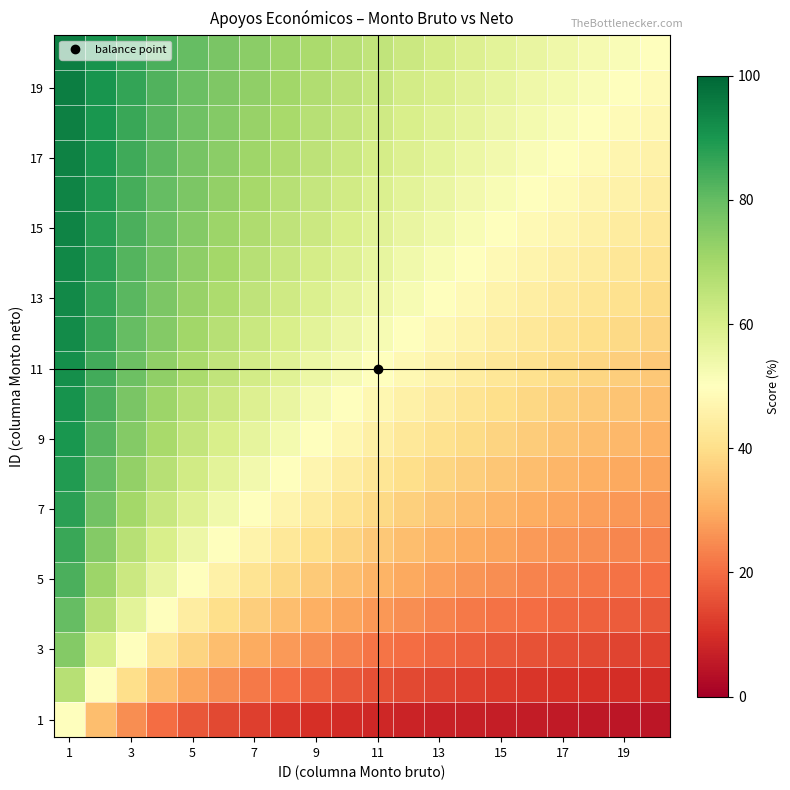

Which label corresponds to the largest value in the chart?

1